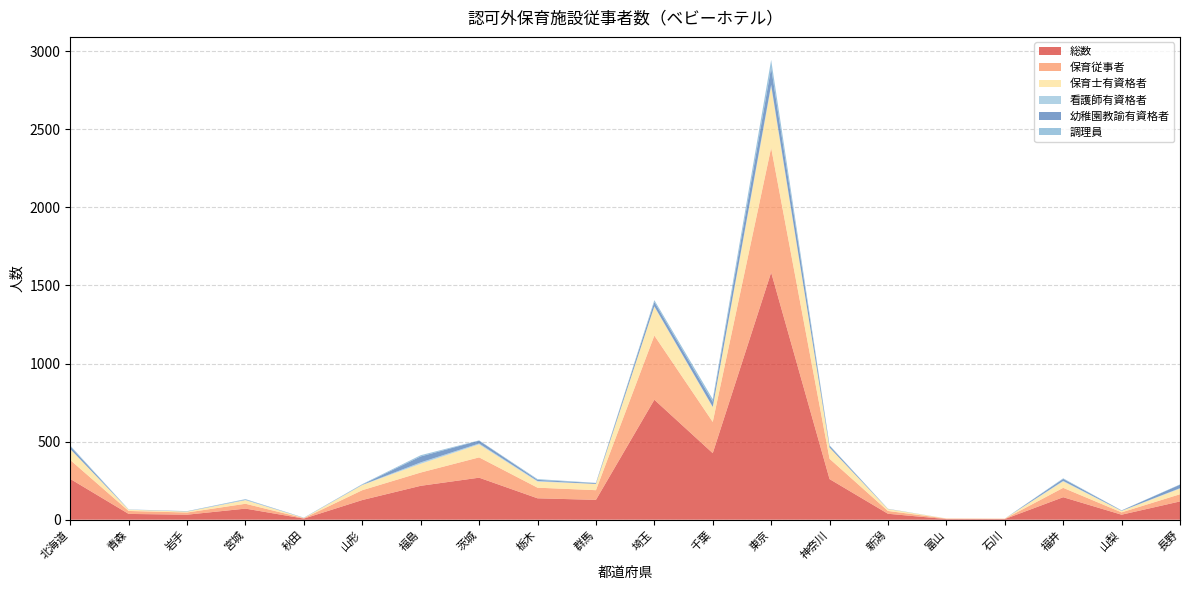

What is the total value across all series at 山梨?

60